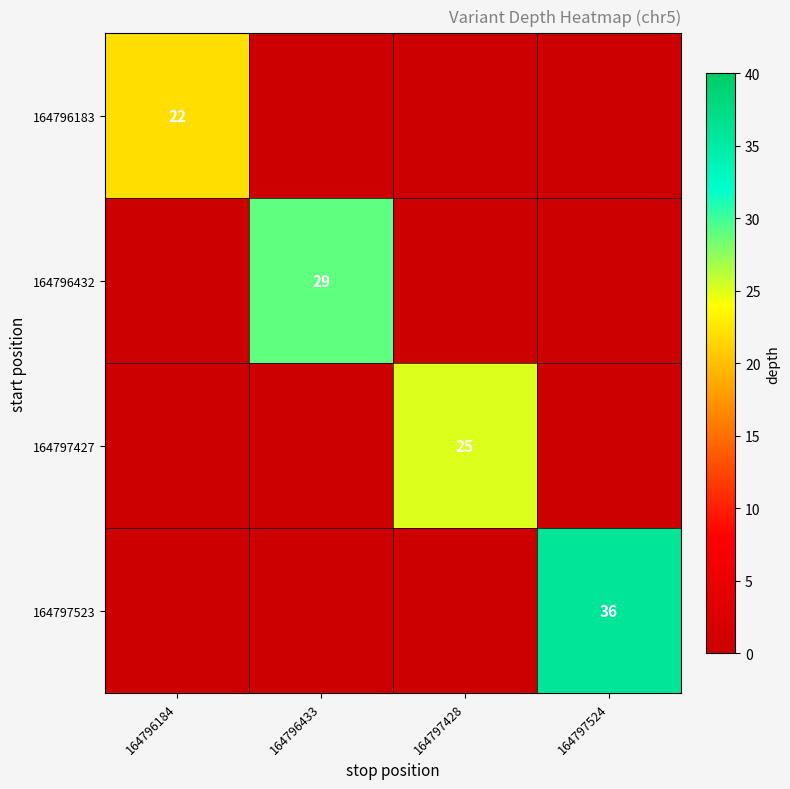

At how many categories does at least one series exceed 12?

4